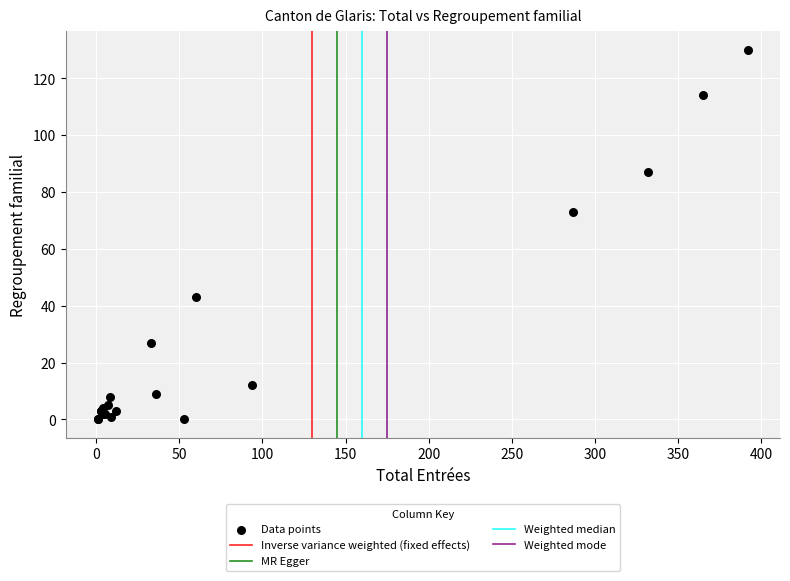

What Y value in the scatter plot is closest to 65?

73